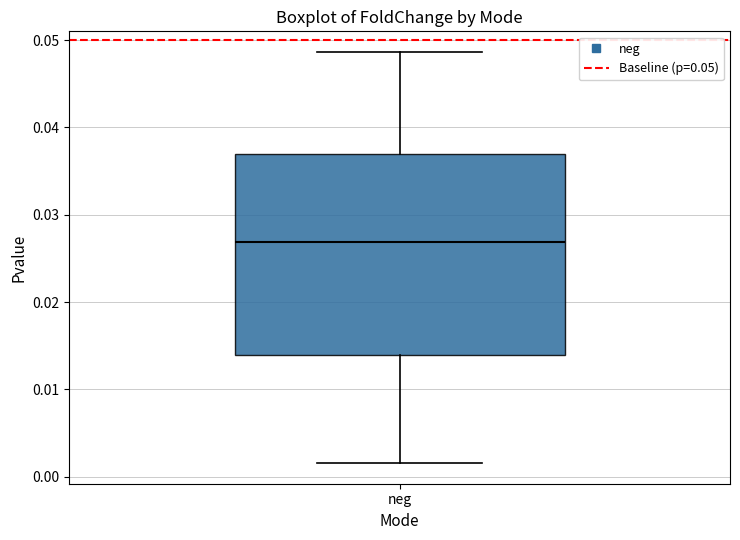

Transcribe this box plot: give where the median line is, the range the box spans, and where the two whiskers end, as read against the y-axis. The values are not printed on the chart, so give them approximately, as read against the axis.

median 0.027, box 0.014 to 0.037, whiskers 0.002 to 0.049